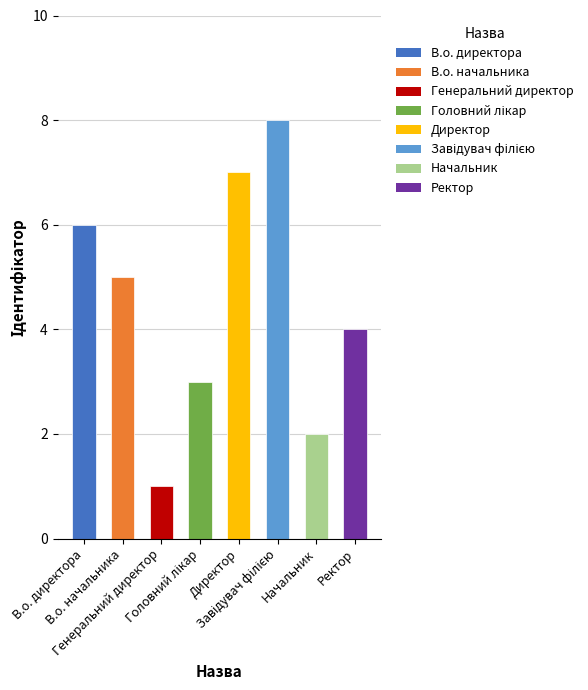

Reading left to right, transcribe all the data shown in this chart.

6	5	1	3	7	8	2	4